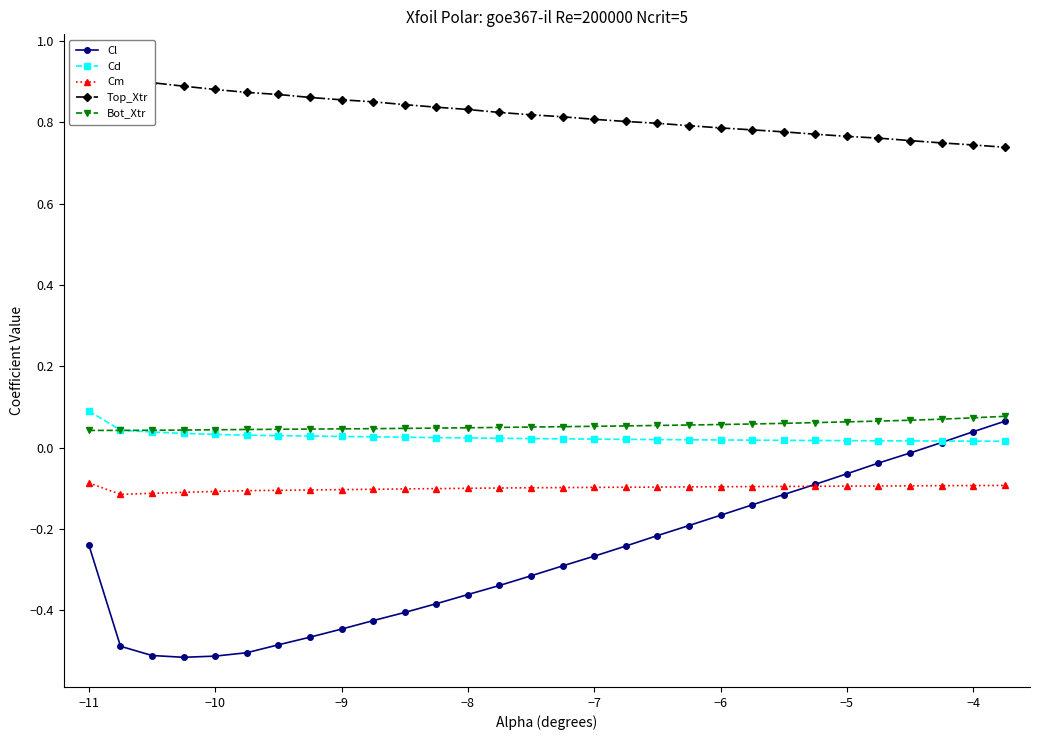

Rank the series at −11 from highest to lowest value.

Top_Xtr, Cd, Bot_Xtr, Cm, Cl